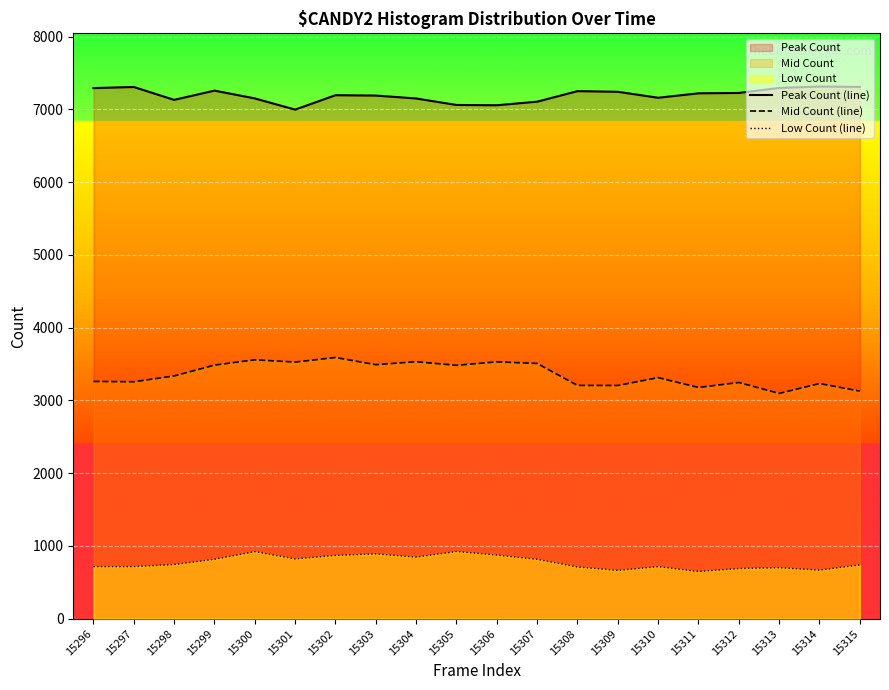

What is the sum of the Low Count (line) values at 15309 and 15313?

1365